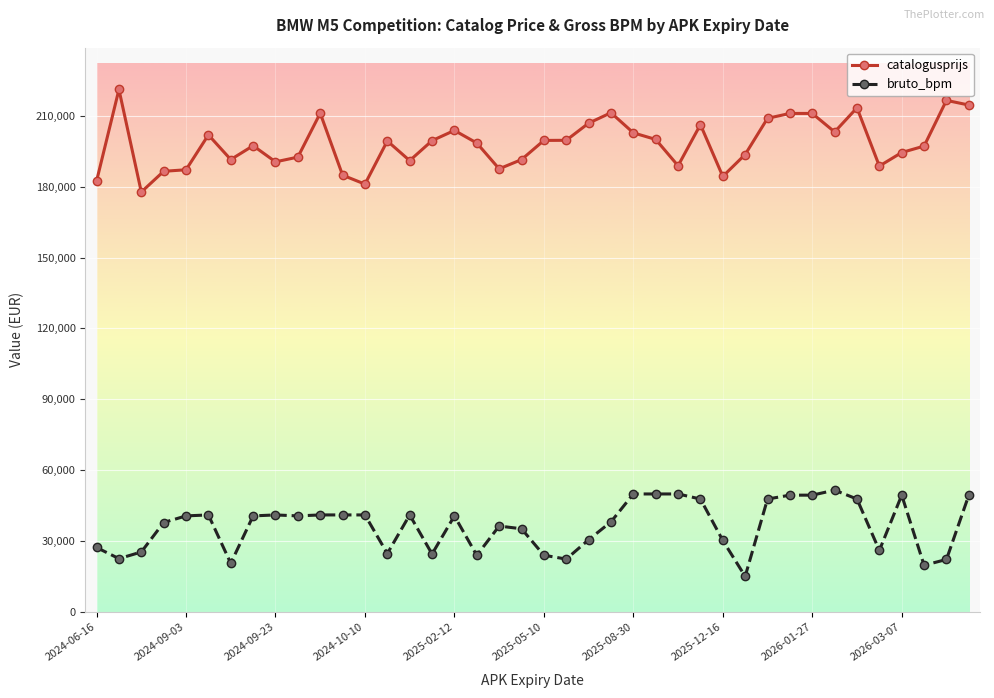

List the series in order of their overall mean, highest first.

catalogusprijs, bruto_bpm